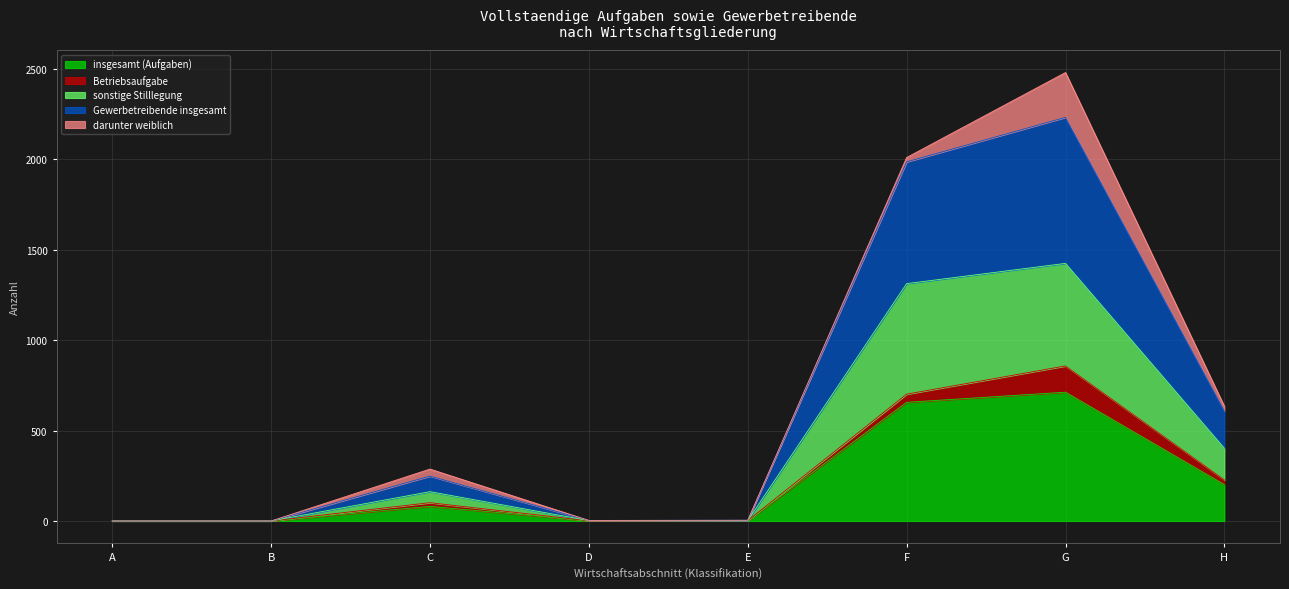

At which category is the sum across all series the highest?

G